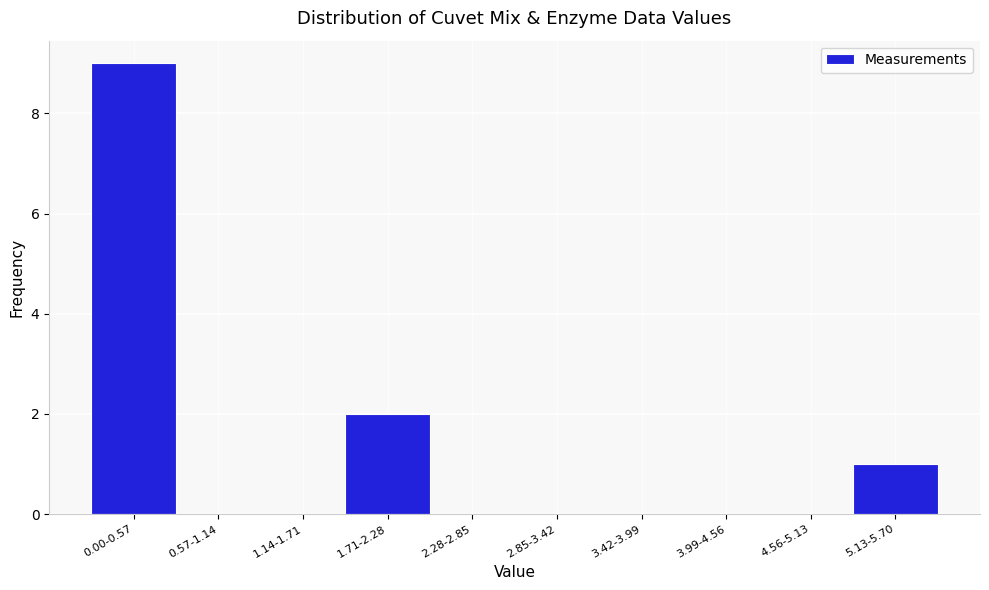

Reading right to left, transcribe all the data shown in this chart.

5.13-5.70=1	4.56-5.13=0	3.99-4.56=0	3.42-3.99=0	2.85-3.42=0	2.28-2.85=0	1.71-2.28=2	1.14-1.71=0	0.57-1.14=0	0.00-0.57=9